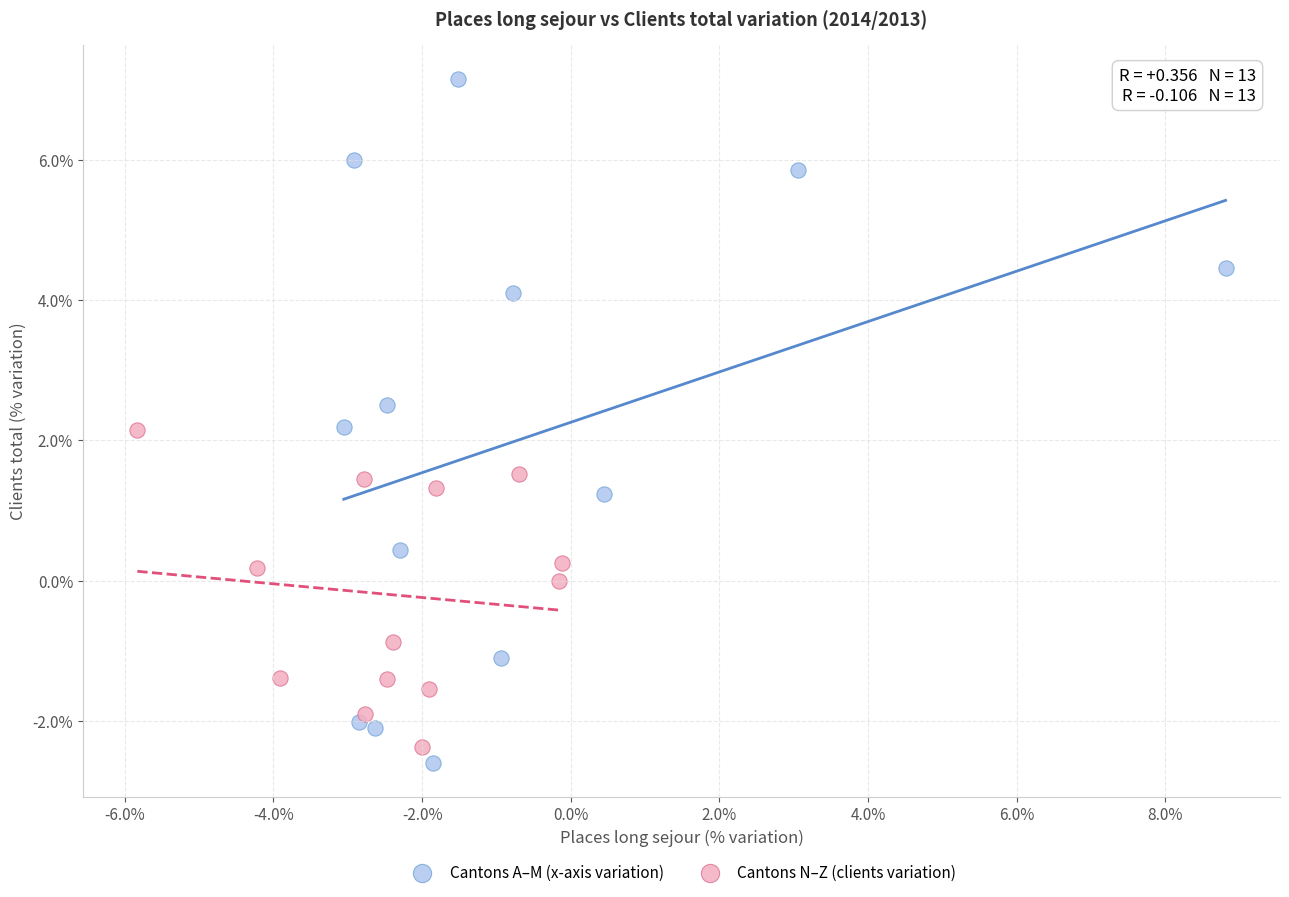

Which series has the widest spread of Y values?

Cantons A–M (x-axis variation)